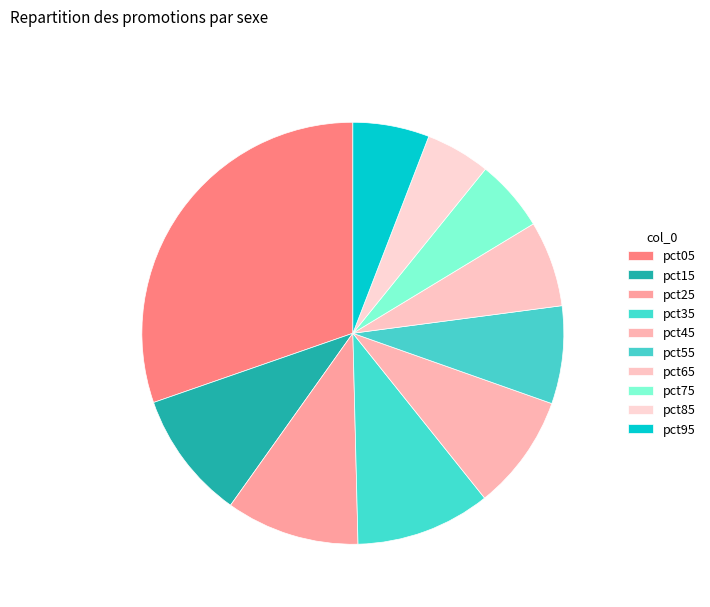

Is it true that pct15 is 10% of the pie?

True